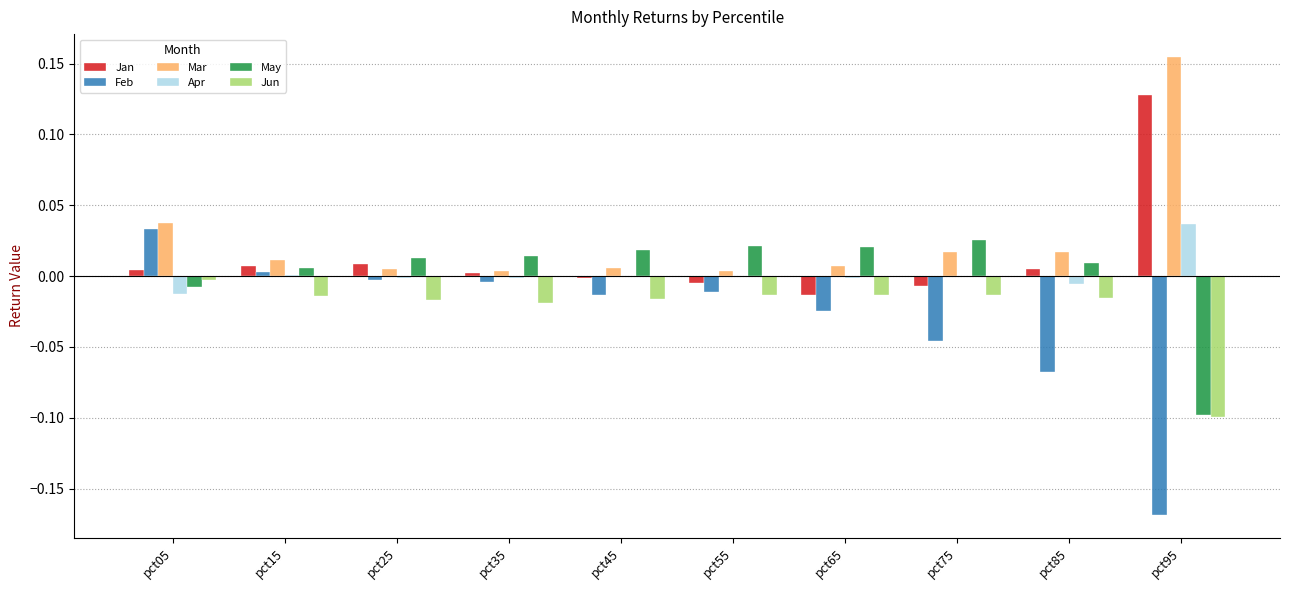

Between pct25 and pct85, which series saw the biggest shift?

Feb